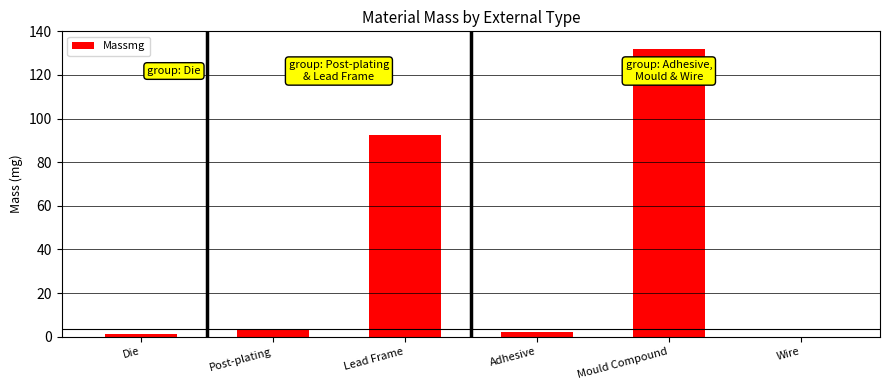

Read the value at Lead Frame.

92.4